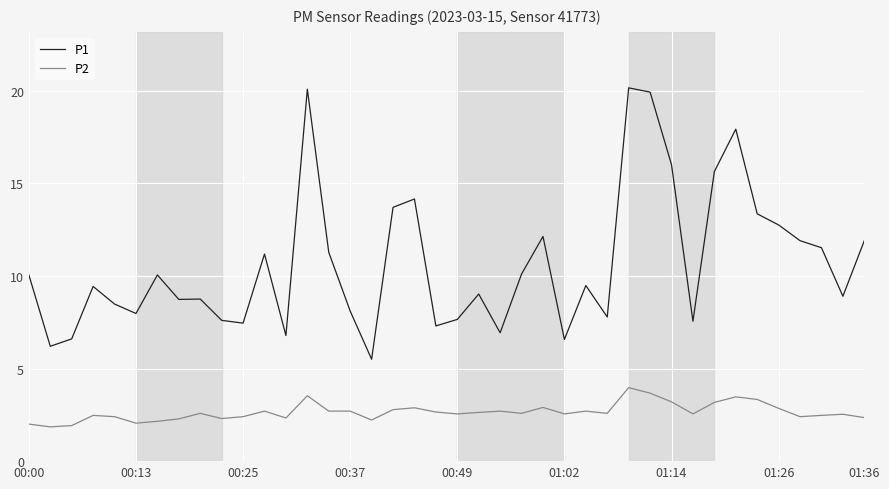

Rank the series by their average value, from lowest to highest.

P2, P1